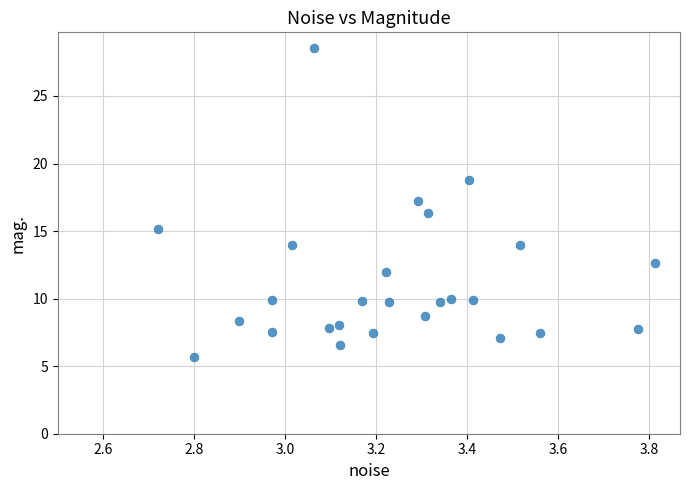

What is the range of Y values (max minus min)?

22.9